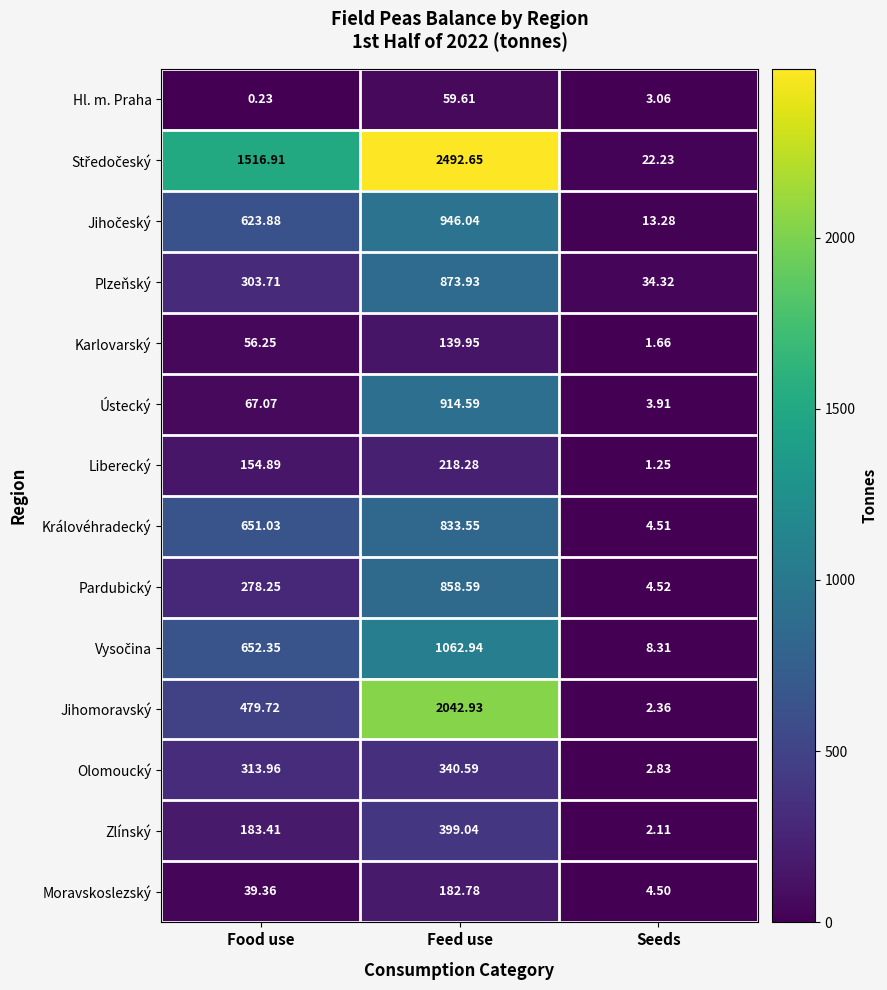

How many distinct data groups are displayed?

14